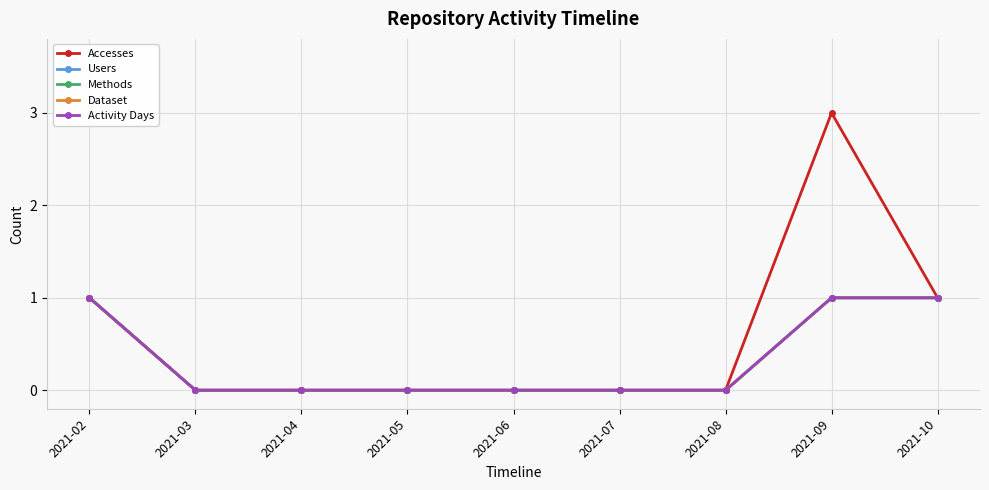

Reading left to right, what are all the values shown in this chart?

Accesses: 2021-02=1	2021-03=0	2021-04=0	2021-05=0	2021-06=0	2021-07=0	2021-08=0	2021-09=3	2021-10=1
Users: 2021-02=1	2021-03=0	2021-04=0	2021-05=0	2021-06=0	2021-07=0	2021-08=0	2021-09=1	2021-10=1
Methods: 2021-02=1	2021-03=0	2021-04=0	2021-05=0	2021-06=0	2021-07=0	2021-08=0	2021-09=1	2021-10=1
Dataset: 2021-02=1	2021-03=0	2021-04=0	2021-05=0	2021-06=0	2021-07=0	2021-08=0	2021-09=1	2021-10=1
Activity Days: 2021-02=1	2021-03=0	2021-04=0	2021-05=0	2021-06=0	2021-07=0	2021-08=0	2021-09=1	2021-10=1